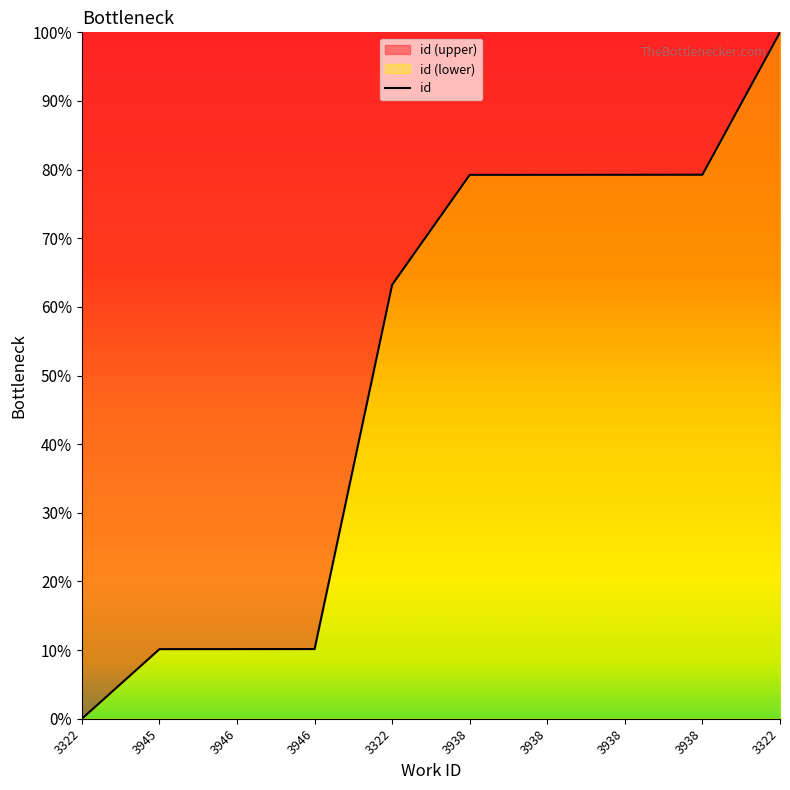

Reading right to left, what are all the values shown in this chart?

1.0	0.8	0.8	0.8	0.8	0.6	0.1	0.1	0.1	0.0